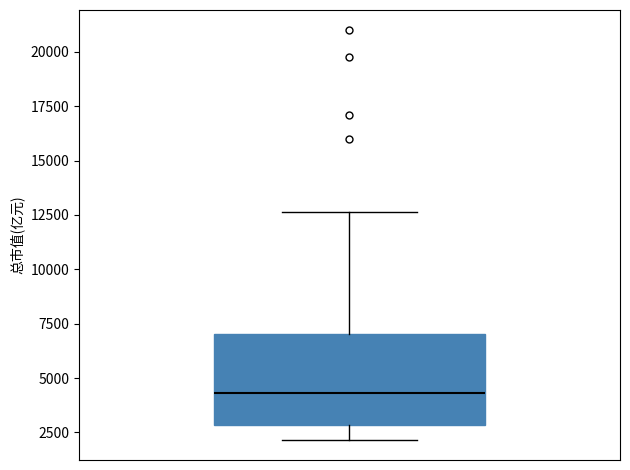

Where is the lower edge of the box on the y-axis? The values are not printed on the chart, so give them approximately, as read against the axis.

3000